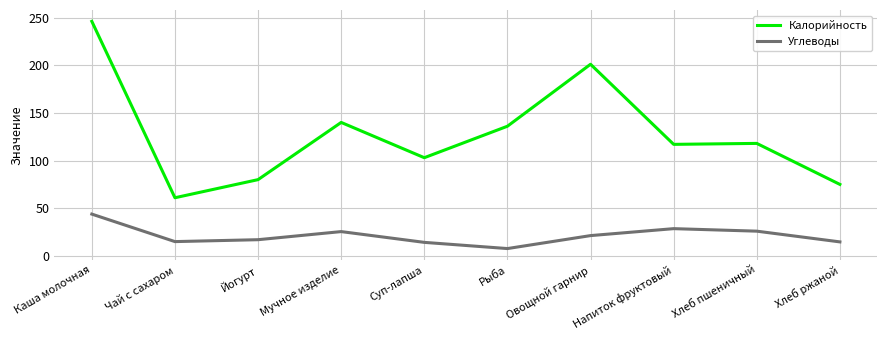

True or false: Калорийность and Углеводы cross at least once.

False